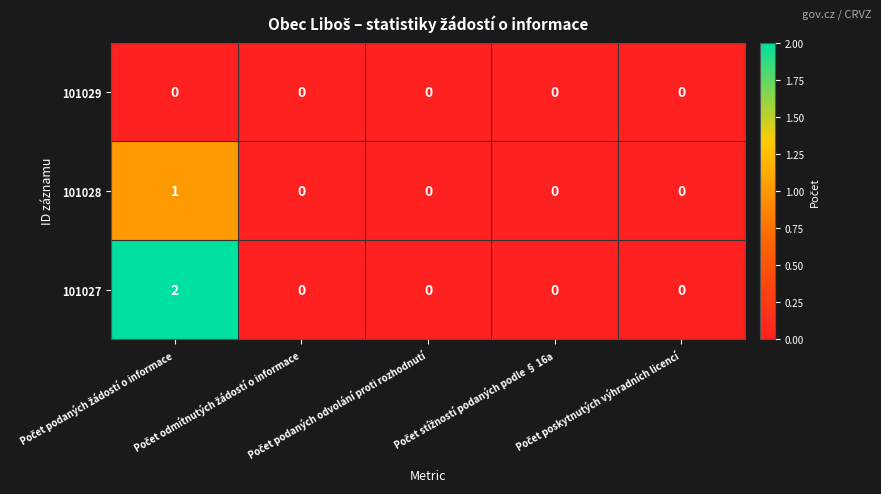

List the series in order of their overall mean, highest first.

101027, 101028, 101029